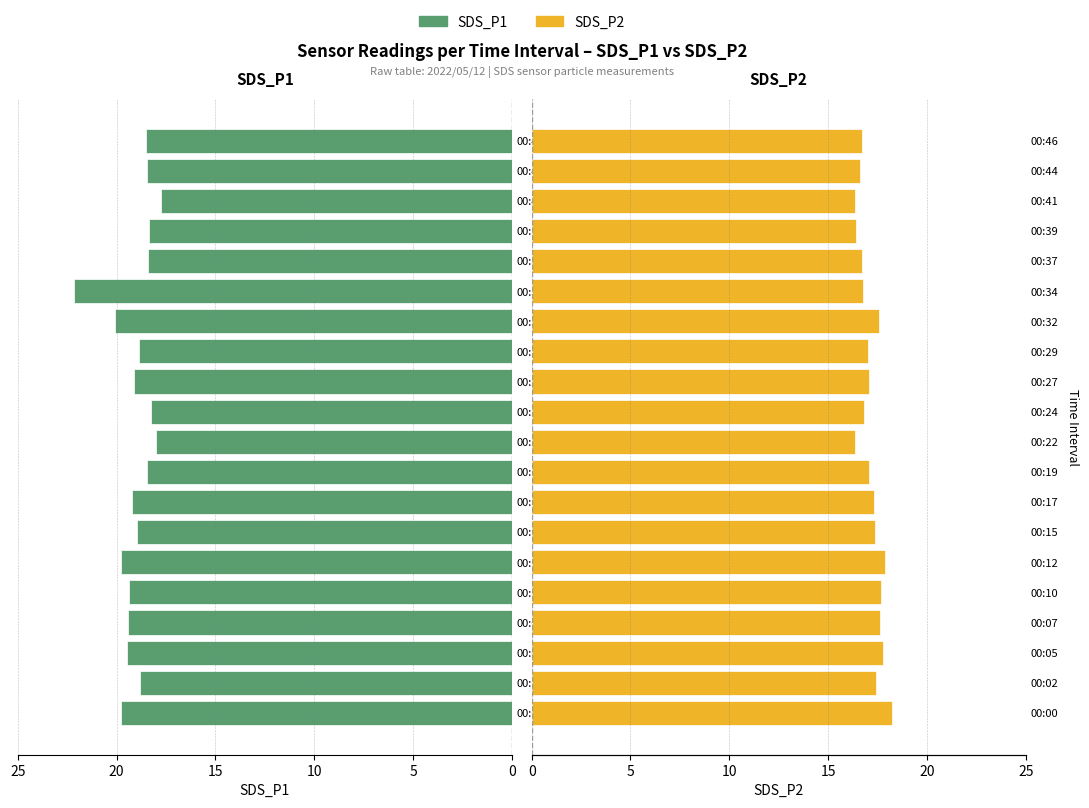

List the series in order of their overall mean, highest first.

SDS_P1, SDS_P2